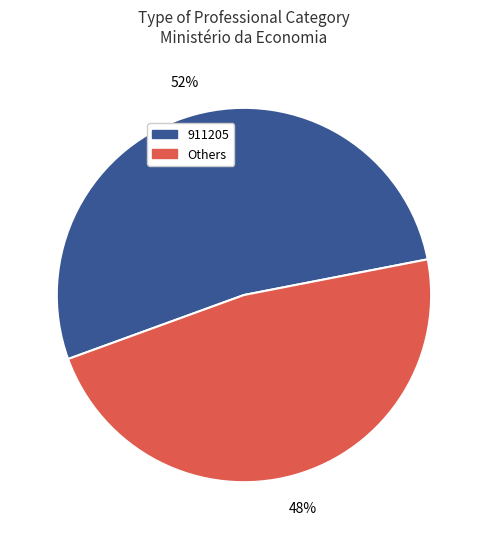

To the nearest percent, what is the average slice percentage?

50%